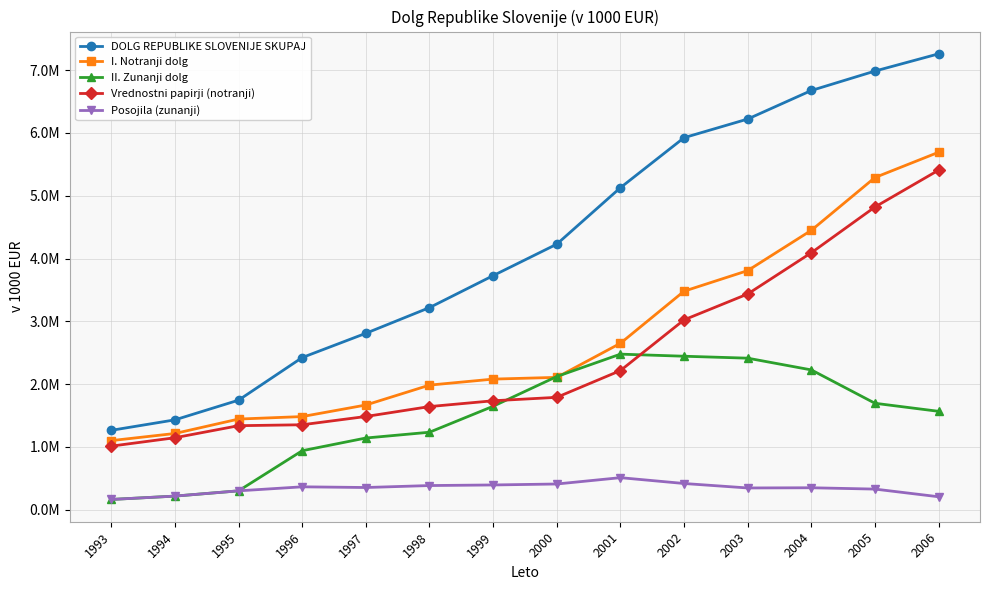

How many intersections are there between II. Zunanji dolg and I. Notranji dolg?

2